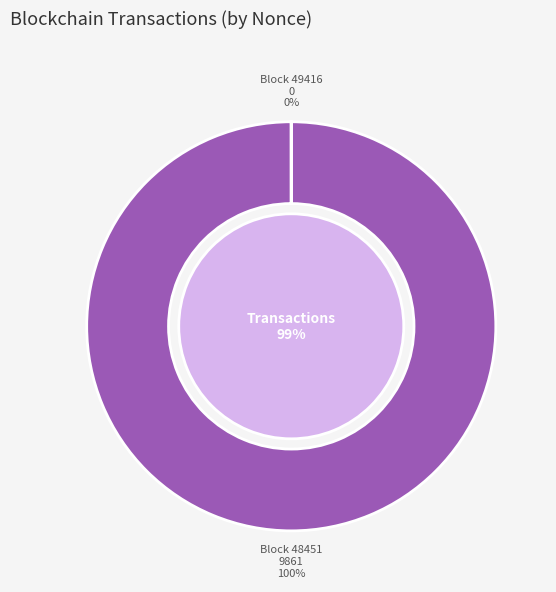

Rank the categories by value from lowest to highest.

49416, 48451